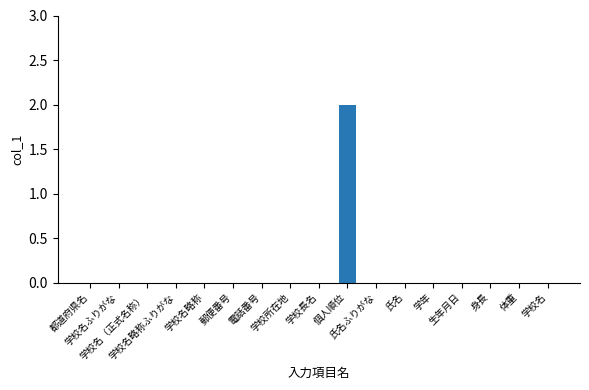

Count the number of categories in the chart.

17